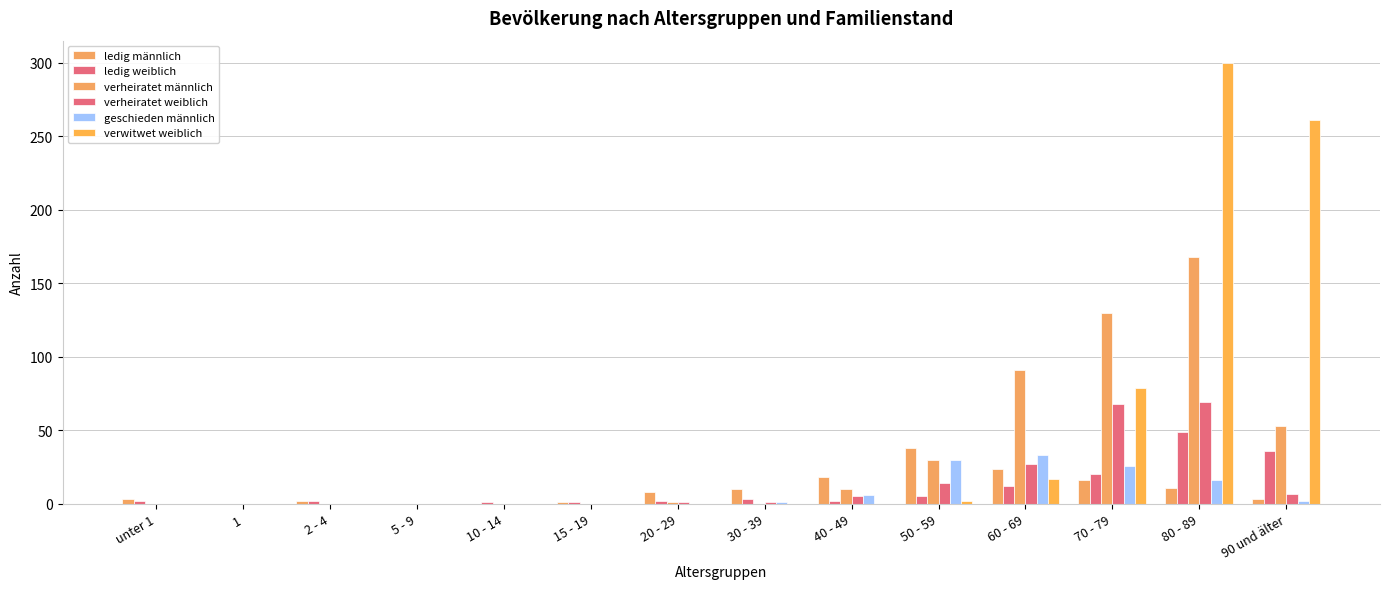

How many series are shown in this chart?

6